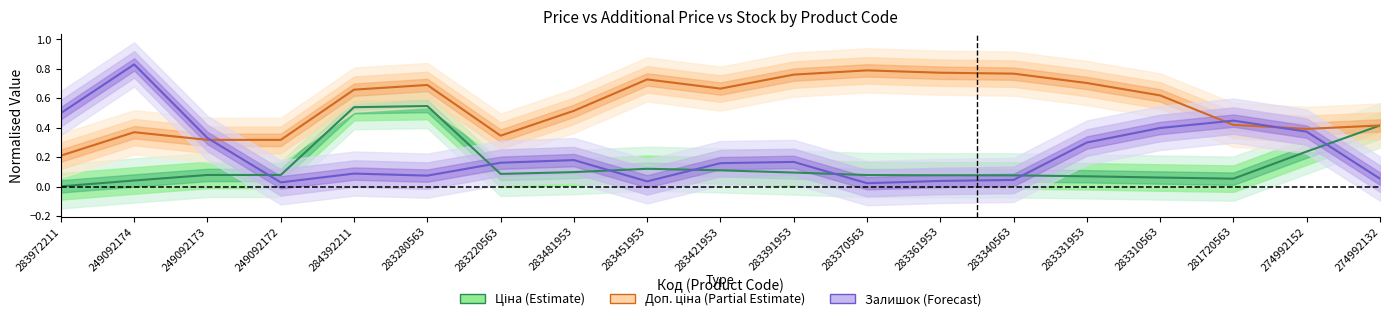

The Залишок (Forecast) series shows 0.1 at 284392211. True or false?

True